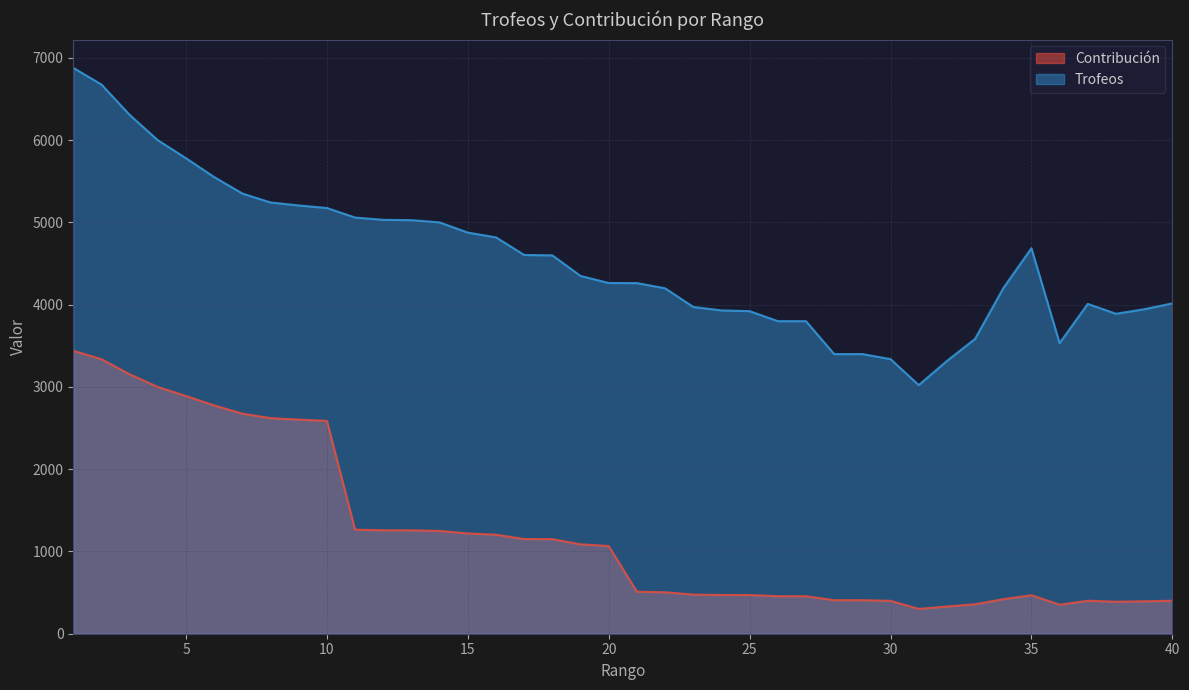

Which category has the highest value across all series?

1